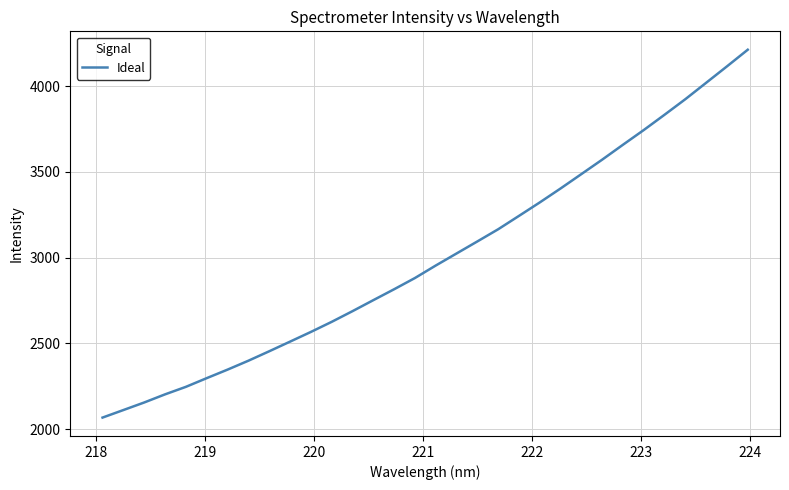

What is the maximum value shown in the chart?

4211.7